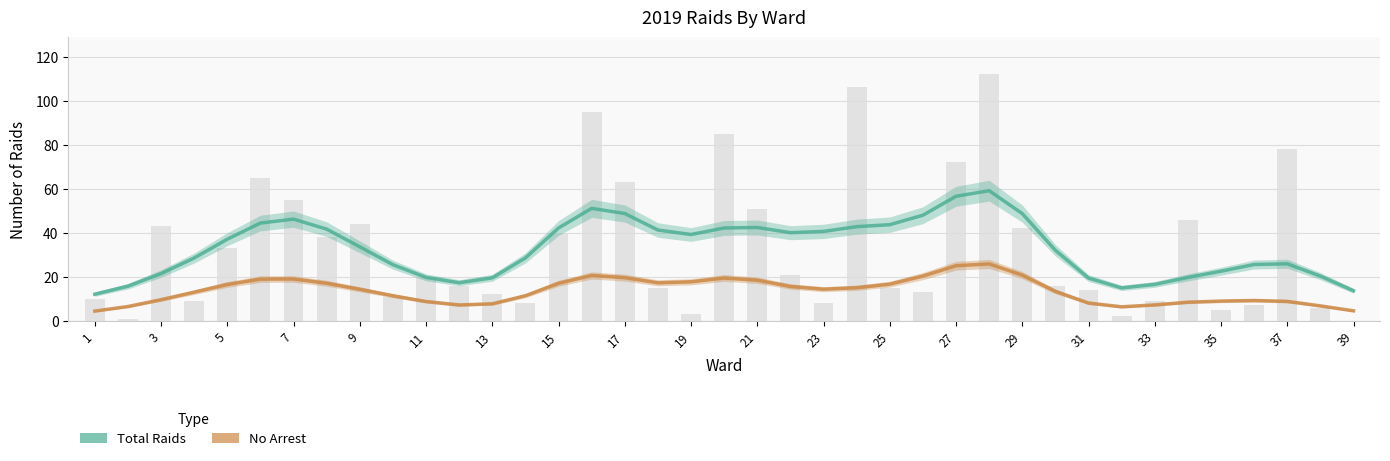

How many data points in Total Raids are above 33?

20